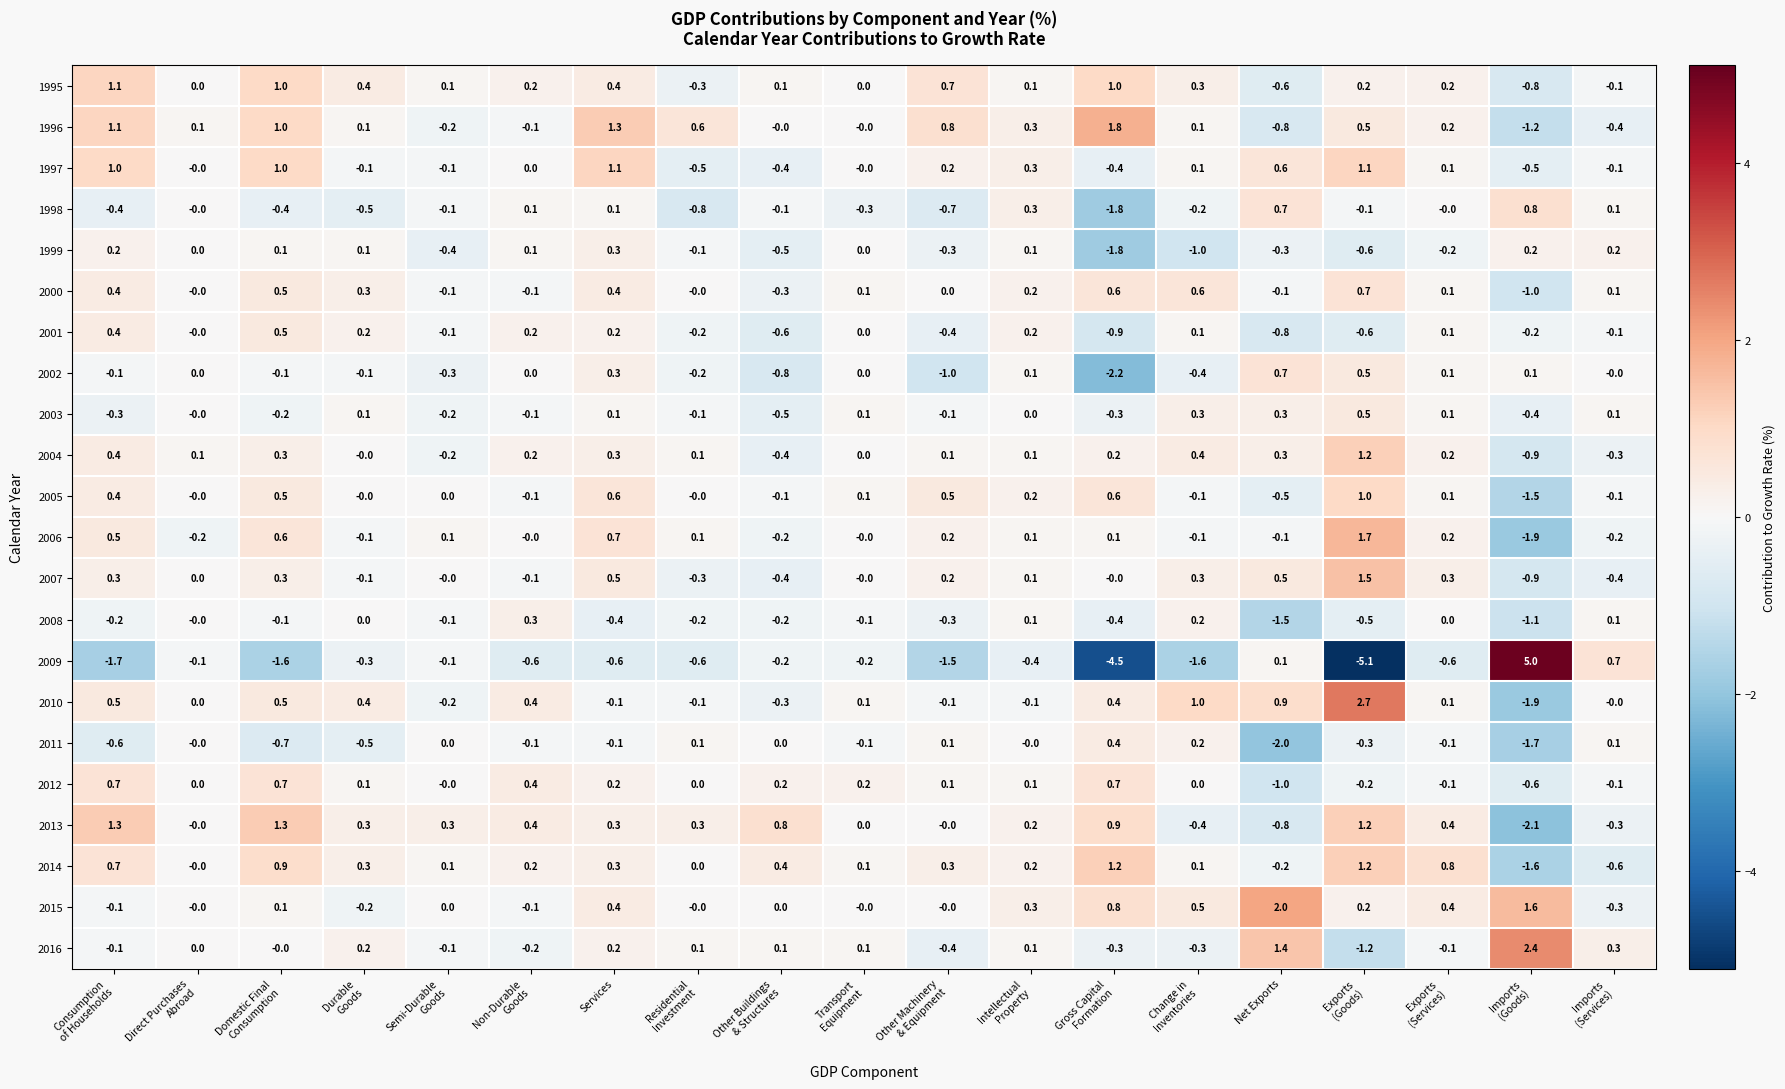

What is the difference between the highest and lowest values at Domestic Final
Consumption?

2.9